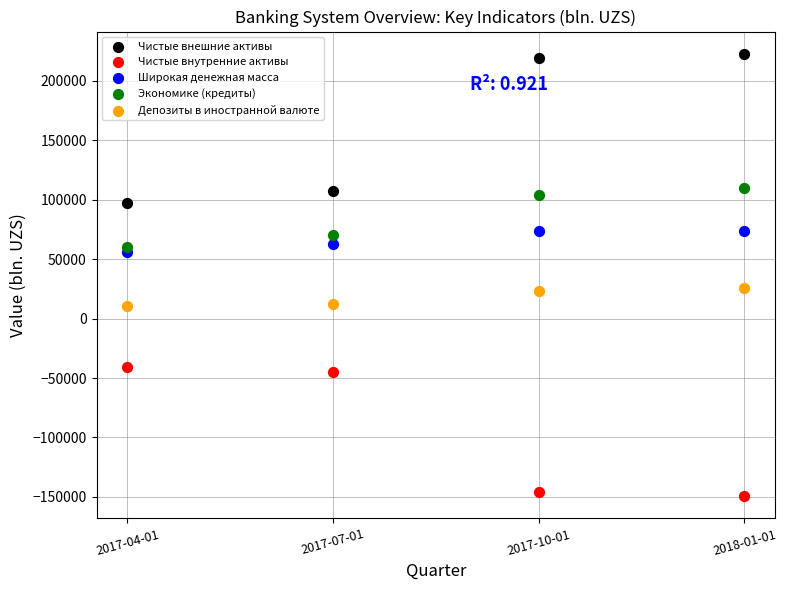

Which series reaches the minimum Y coordinate?

Чистые внутренние активы